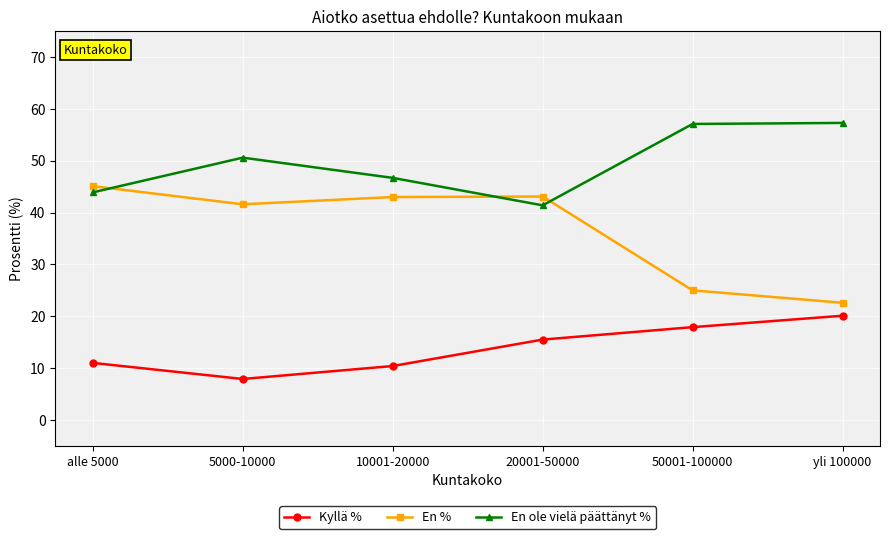

True or false: Kyllä % has more than 1 points higher than both neighbors.

False